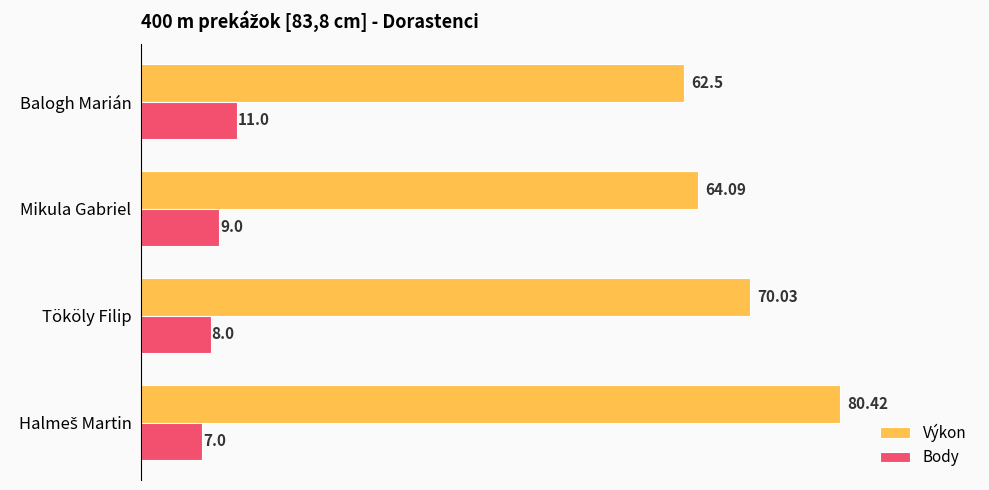

Which series has the largest total across all categories?

Výkon